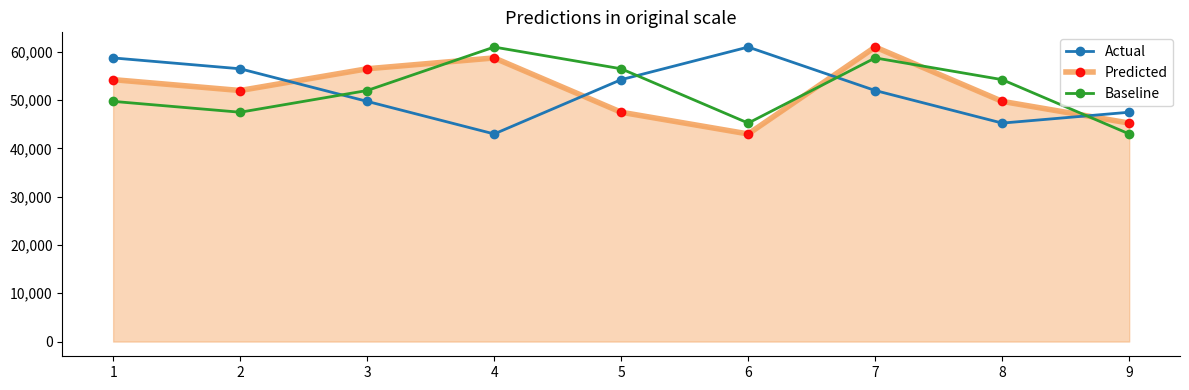

True or false: Predicted has a value of 28708 at 1.

False